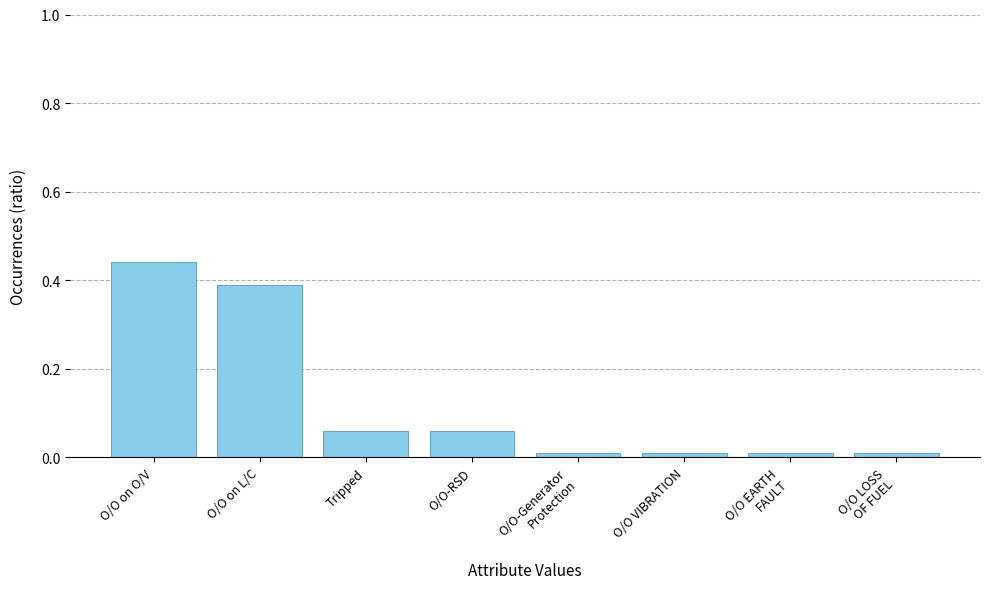

What is the label of the 5th bar from the right?

O/O-RSD